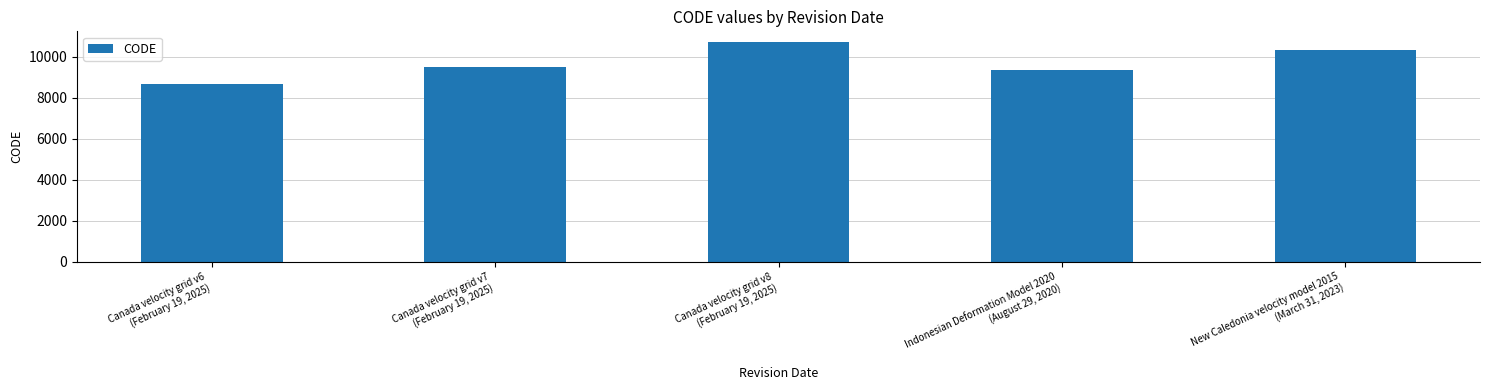

Reading left to right, extract all data points from this chart.

8676	9483	10707	9375	10323